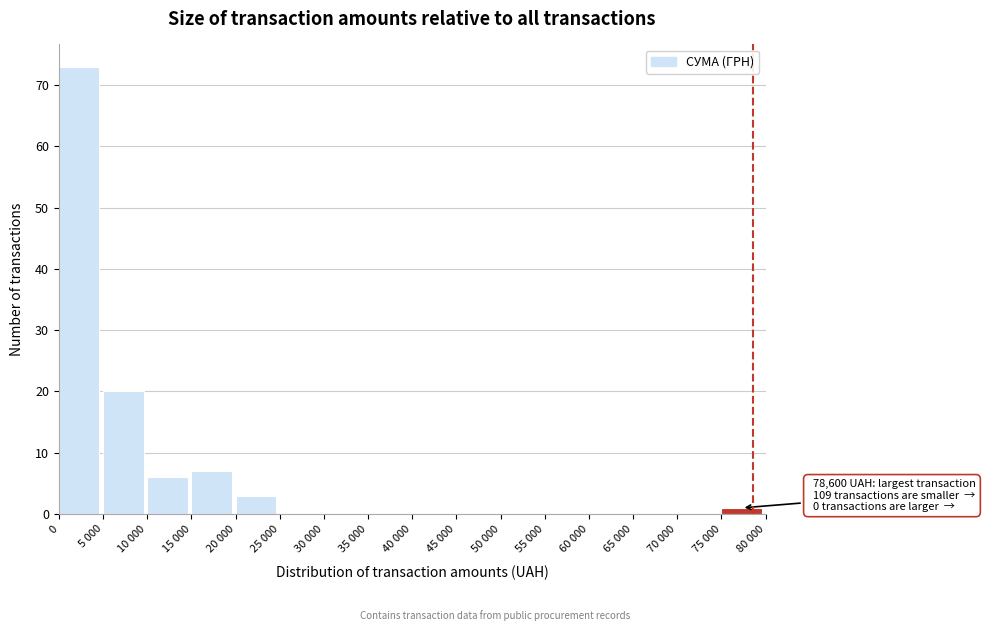

Reading left to right, list all the values displayed in this chart.

0=73	5 000=20	10 000=6	15 000=7	20 000=3	25 000=0	30 000=0	35 000=0	40 000=0	45 000=0	50 000=0	55 000=0	60 000=0	65 000=0	70 000=0	75 000=1